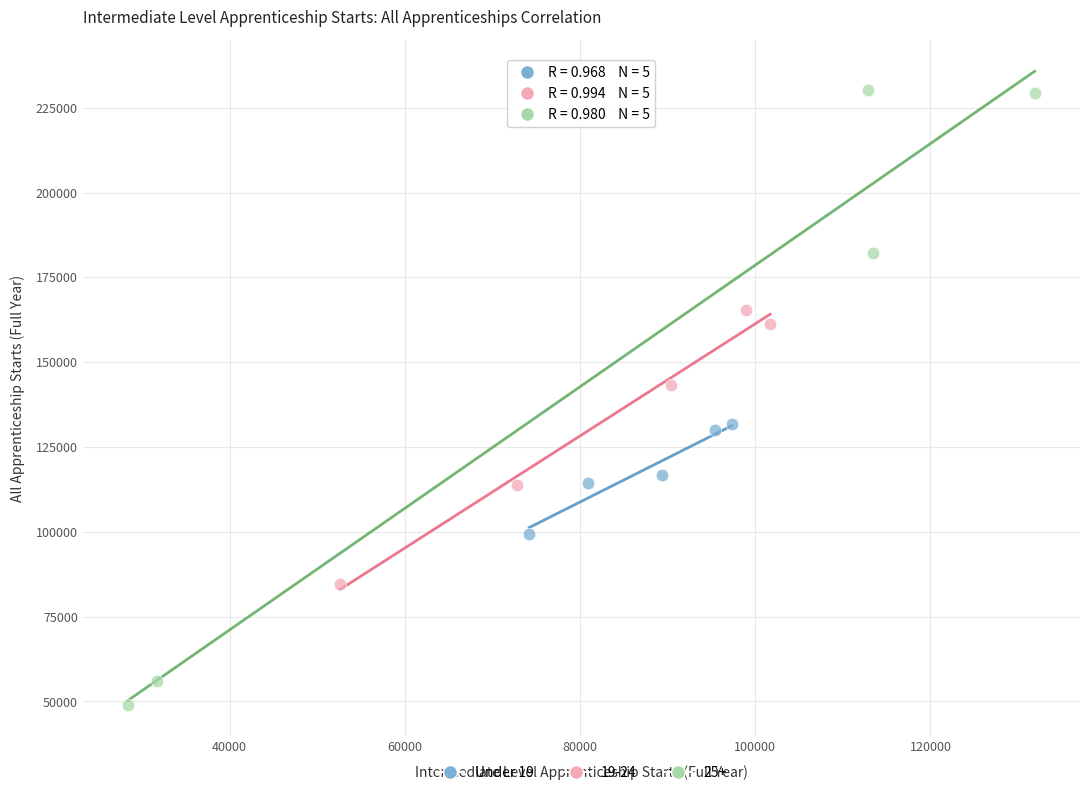

Which series contains the highest Y value?

25+